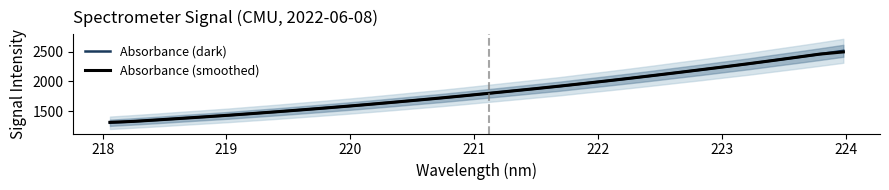

How many intersections are there between Absorbance (smoothed) and Absorbance (dark)?

19